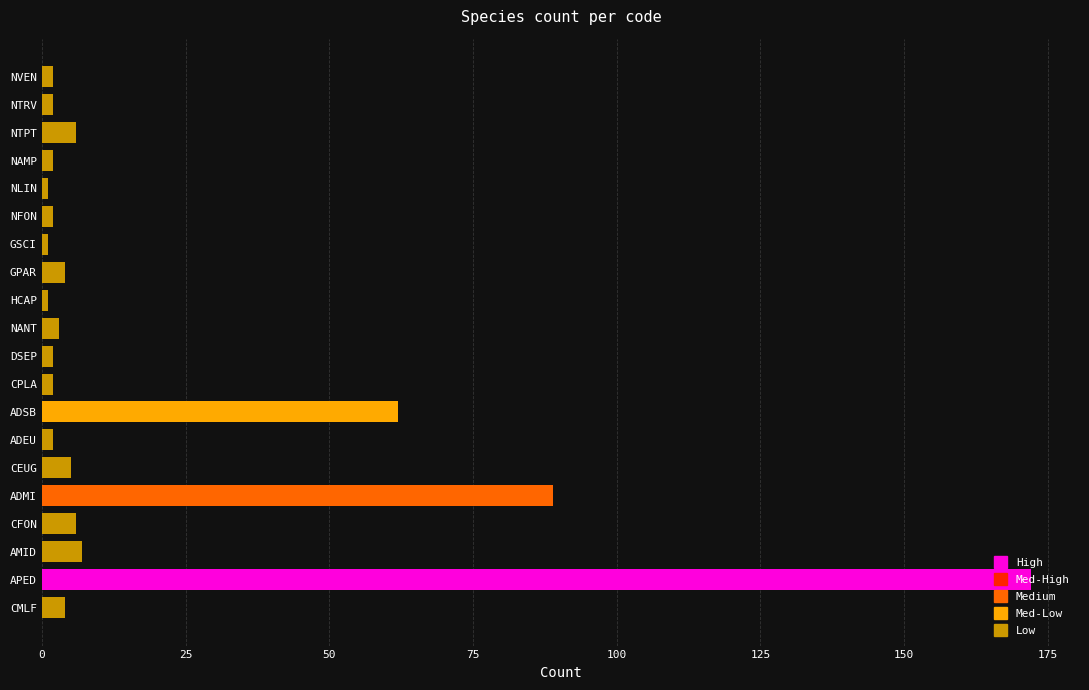

Between APED and NANT, which is larger?

APED